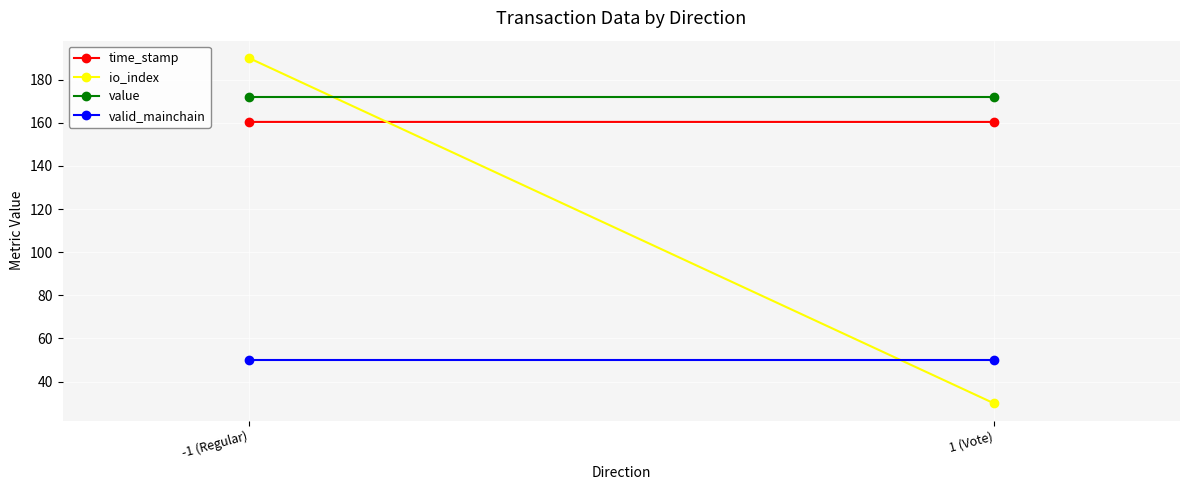

Reading left to right, transcribe all the data shown in this chart.

time_stamp: 160.4	160.3
io_index: 190.0	30.0
value: 171.7	171.7
valid_mainchain: 50.0	50.0